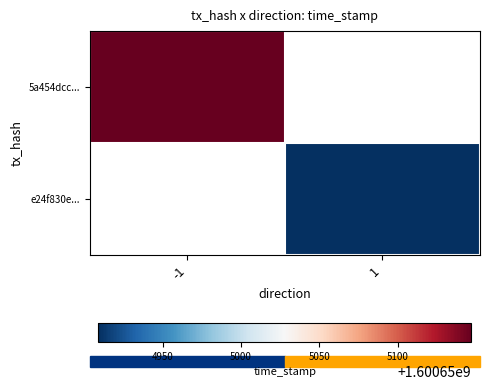

Which series changed the most between -1 and 1?

5a454dcc...